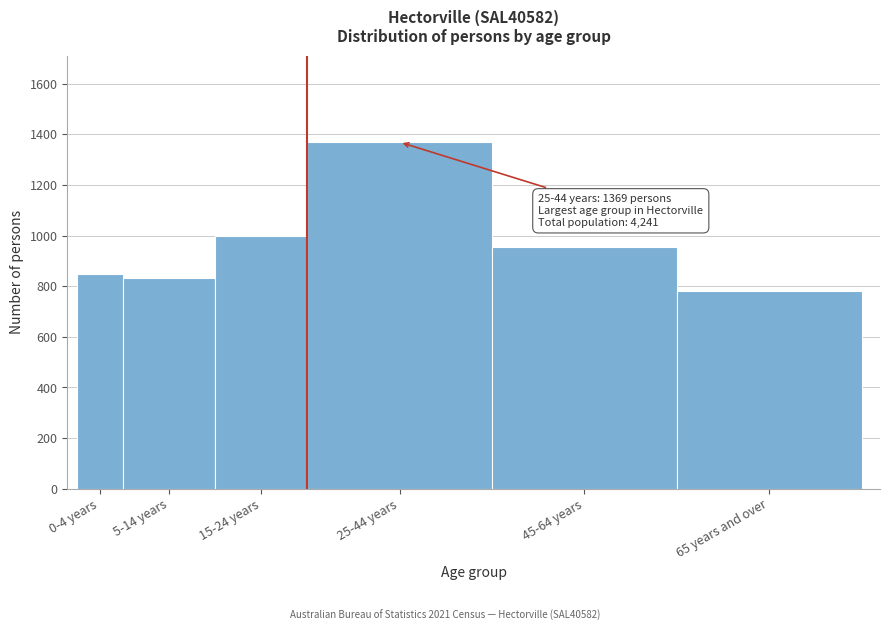

Reading left to right, transcribe all the data shown in this chart.

848.0	832.0	1000.0	1369.0	955.0	782.0